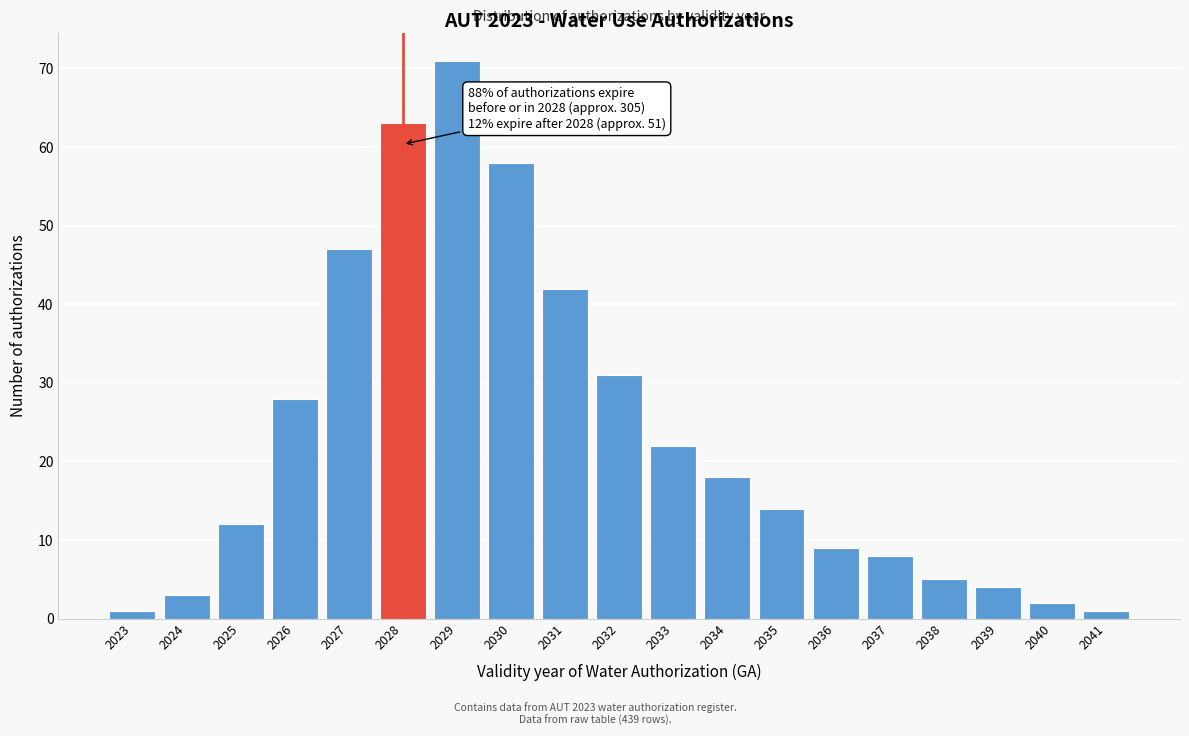

Reading right to left, what are all the values shown in this chart?

1	2	4	5	8	9	14	18	22	31	42	58	71	63	47	28	12	3	1